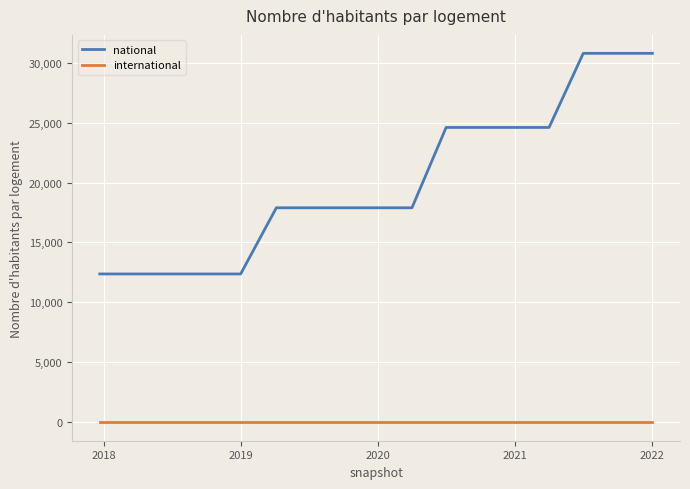

Which series has the largest total across all categories?

national